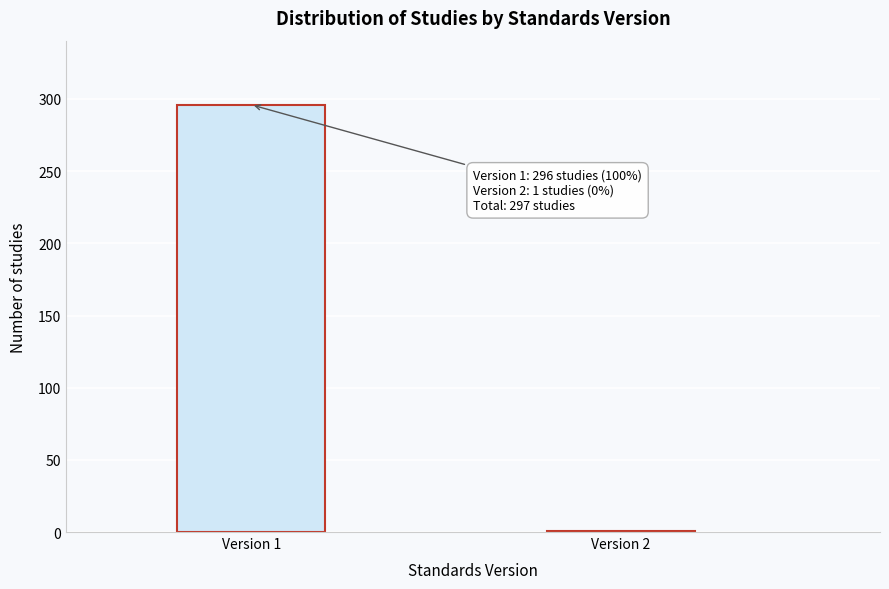

Reading right to left, transcribe all the data shown in this chart.

Version 2=1	Version 1=296